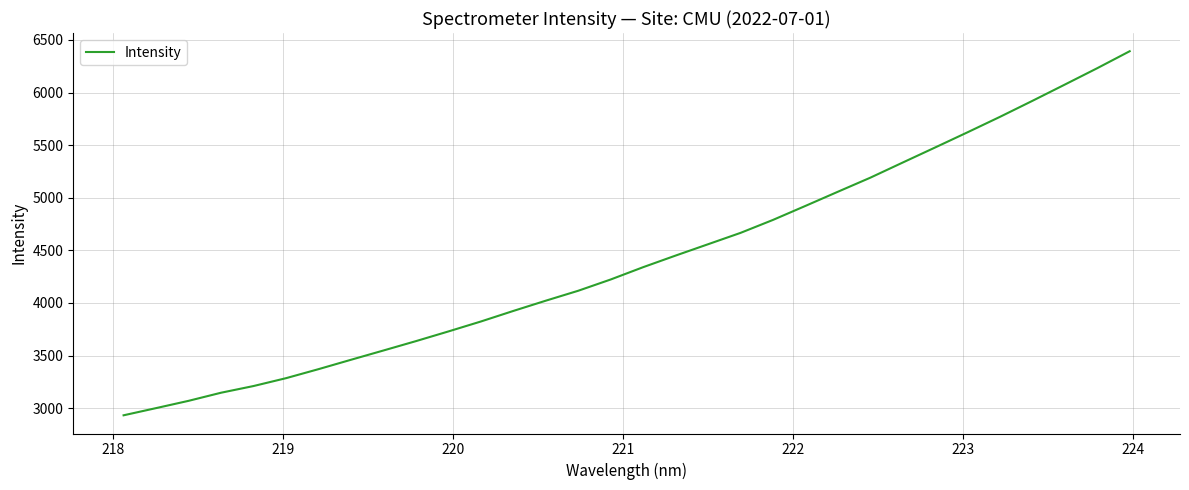

What is the difference between the maximum and second lowest values?

3391.6